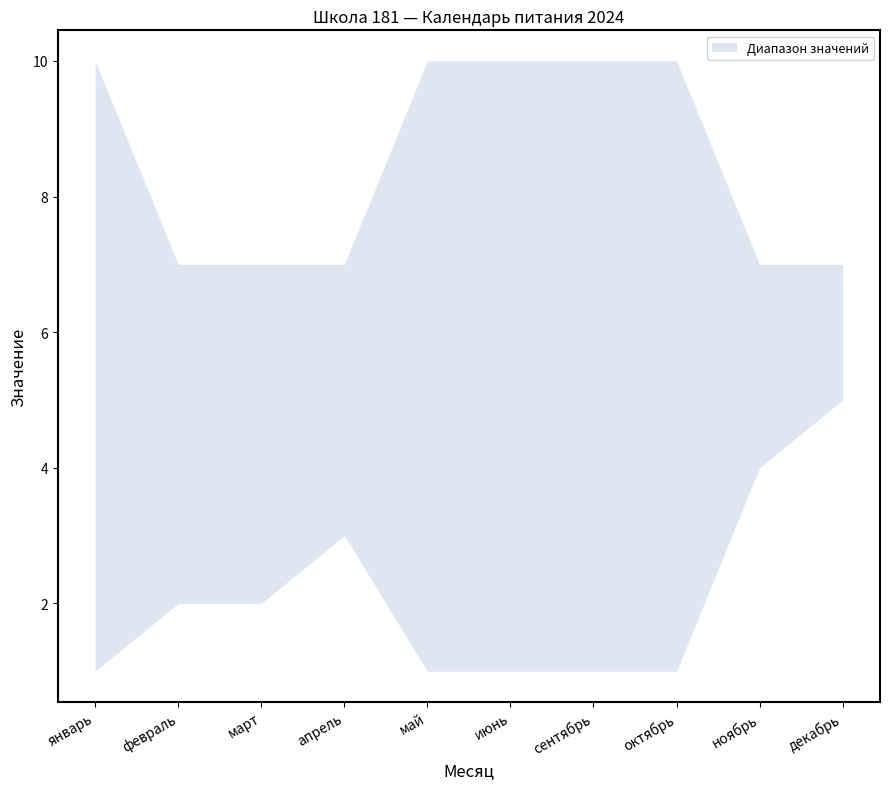

True or false: lower and upper cross at least once.

False